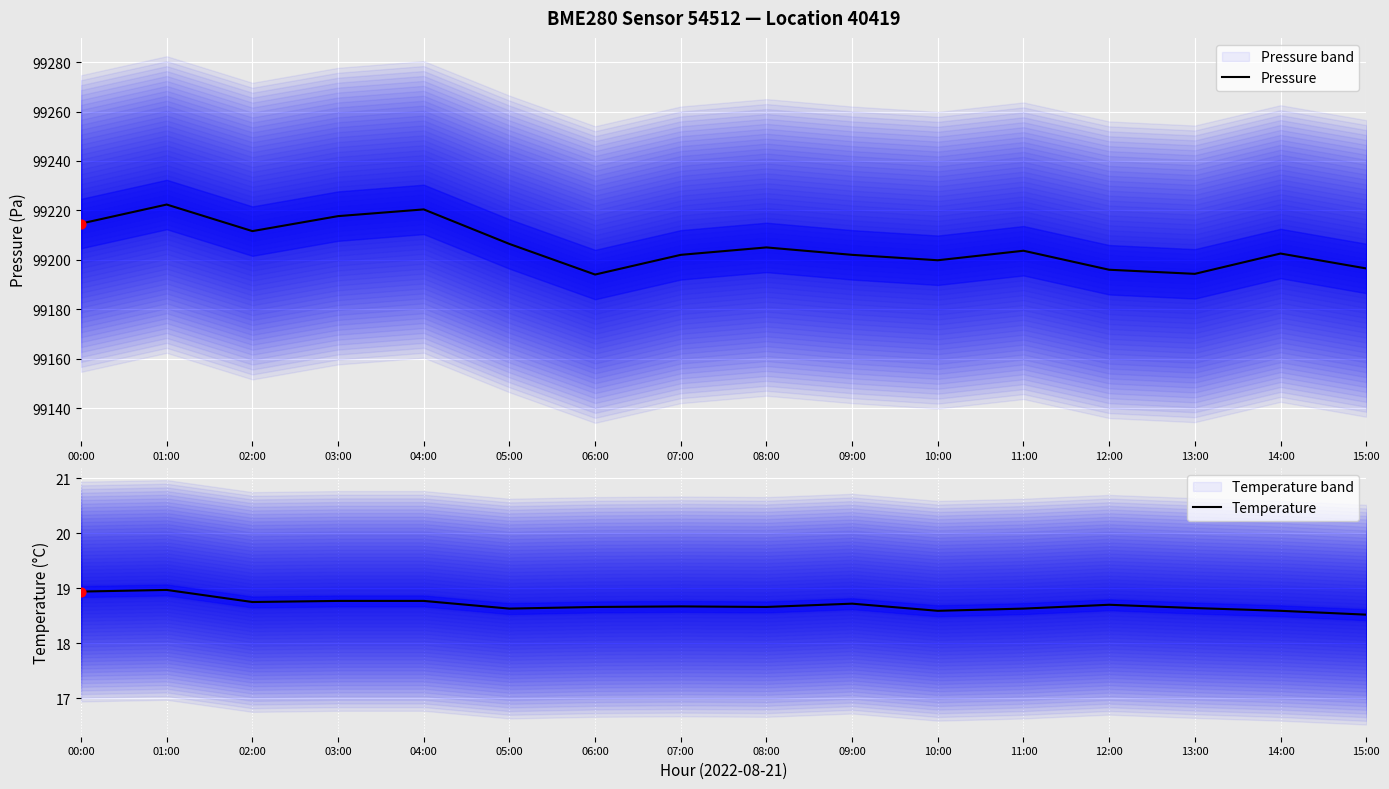

What is the total value across all series at 00:00?

99233.6